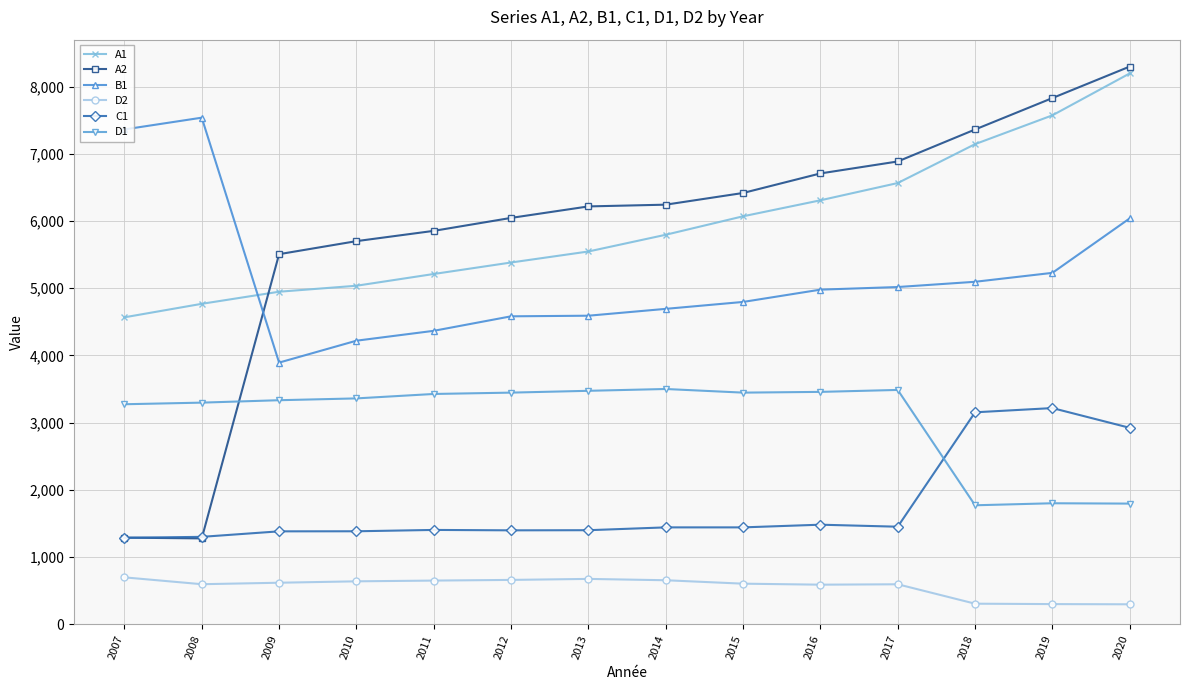

After their last crossing, which series has the higher values: A2 or B1?

A2